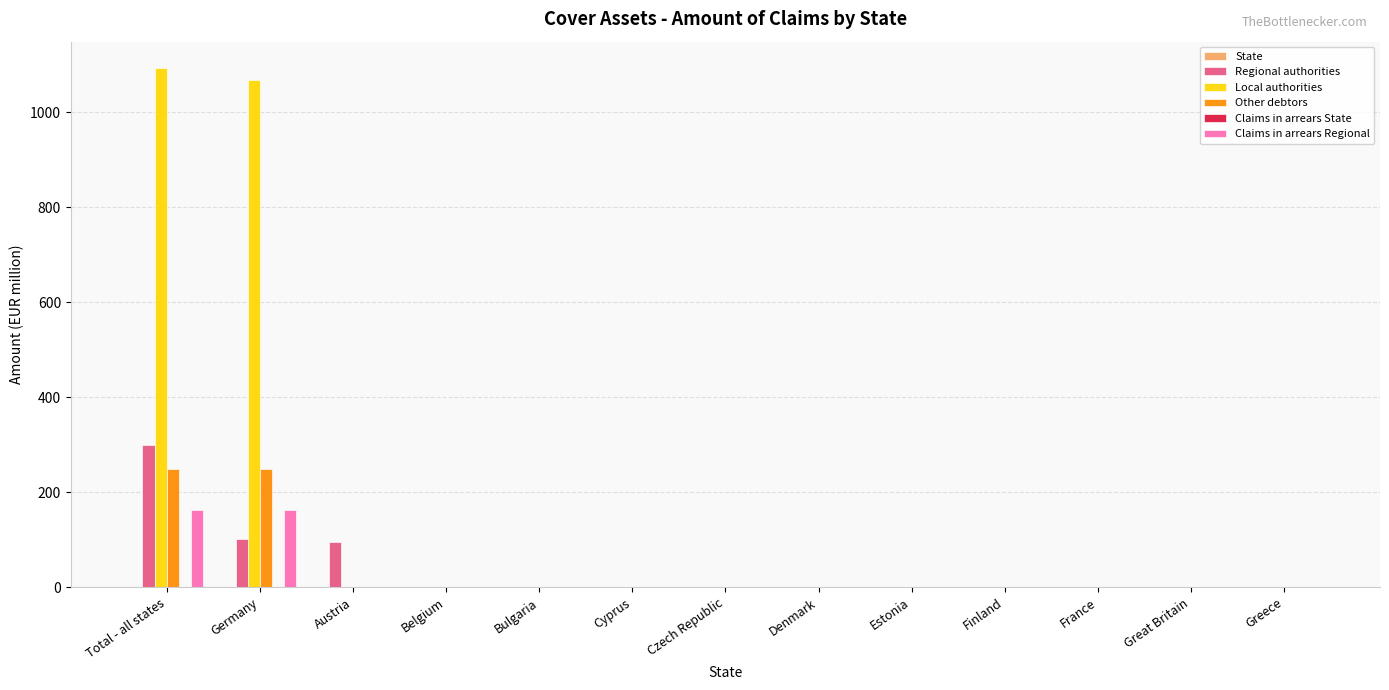

Which series has the largest total across all categories?

Local authorities